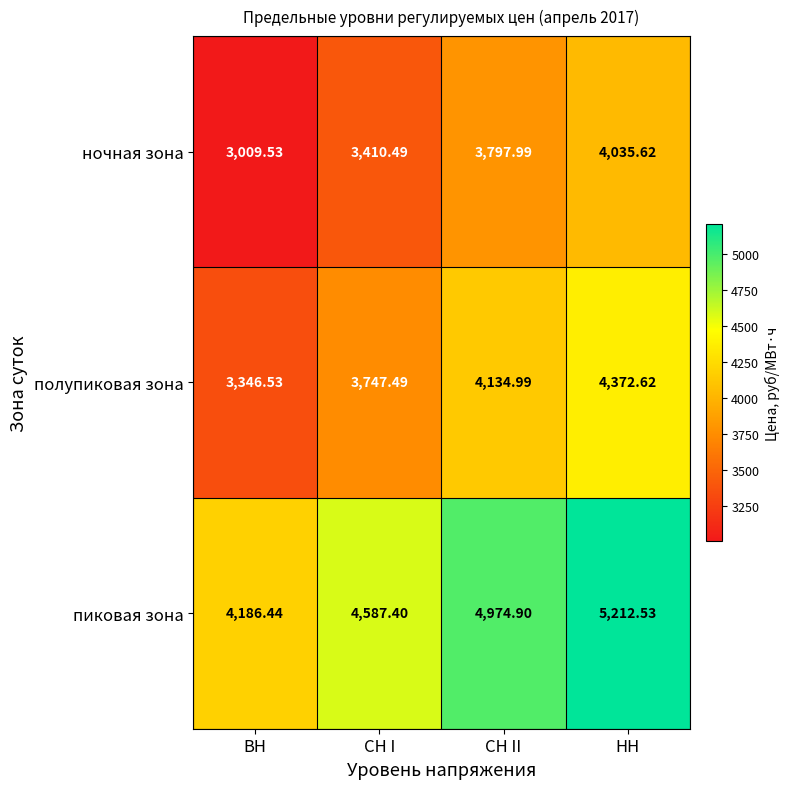

Which label corresponds to the smallest value in the chart?

ВН